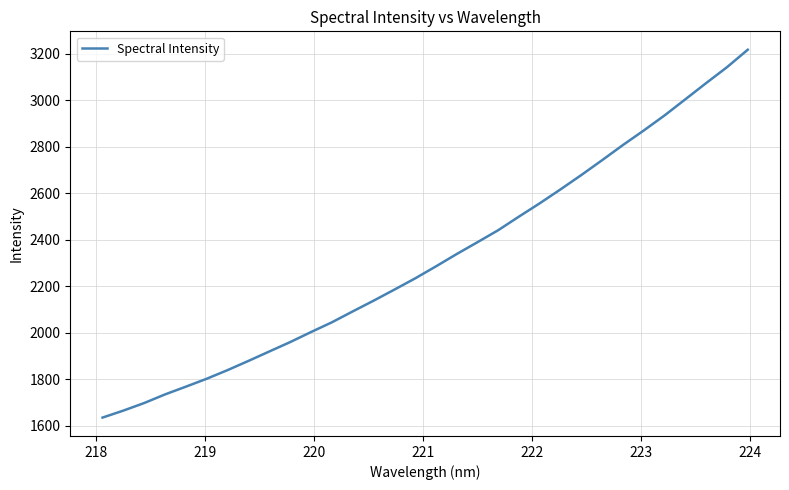

What is the minimum value shown in the chart?

1636.1